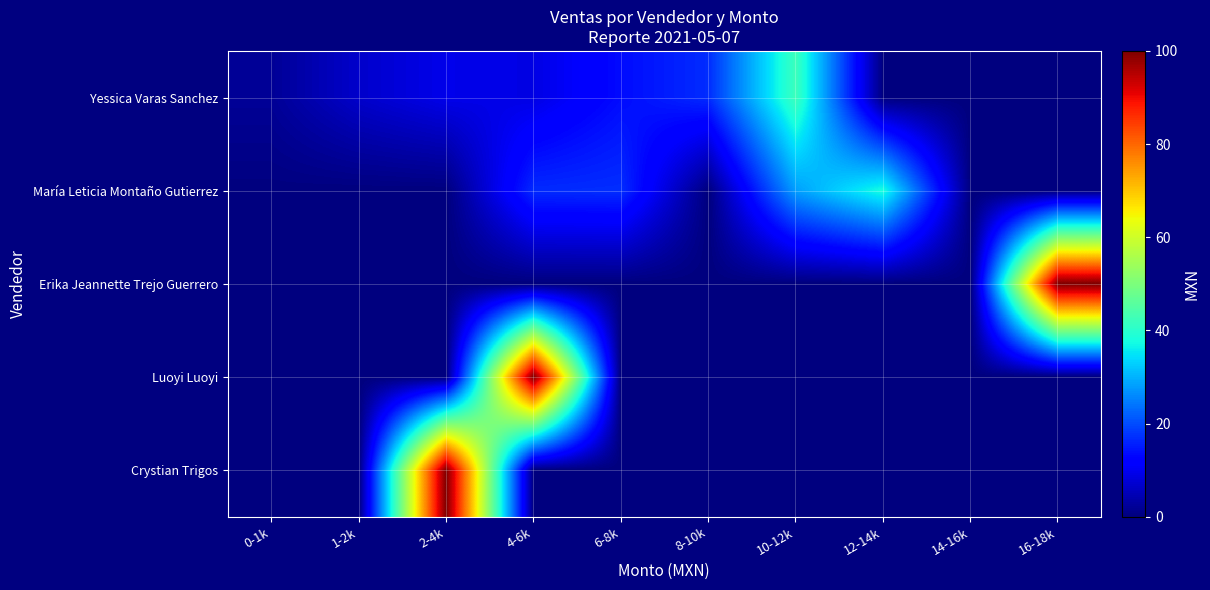

Rank the series by their maximum value, from lowest to highest.

María Leticia Montaño Gutierrez, Yessica Varas Sanchez, Erika Jeannette Trejo Guerrero, Luoyi Luoyi, Crystian Trigos